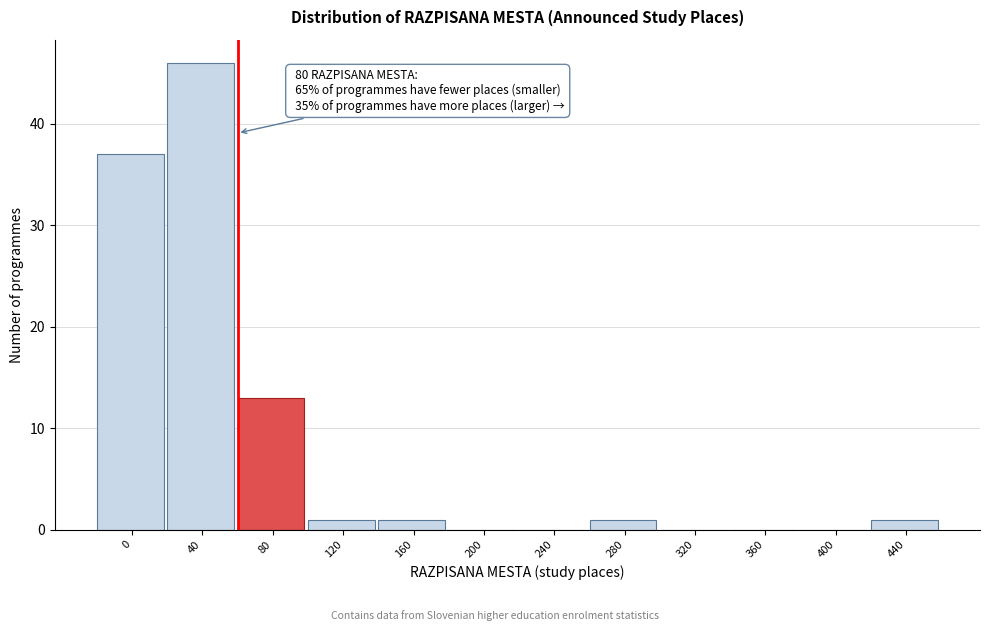

Reading right to left, extract all data points from this chart.

440=1	400=0	360=0	320=0	280=1	240=0	200=0	160=1	120=1	80=13	40=46	0=37